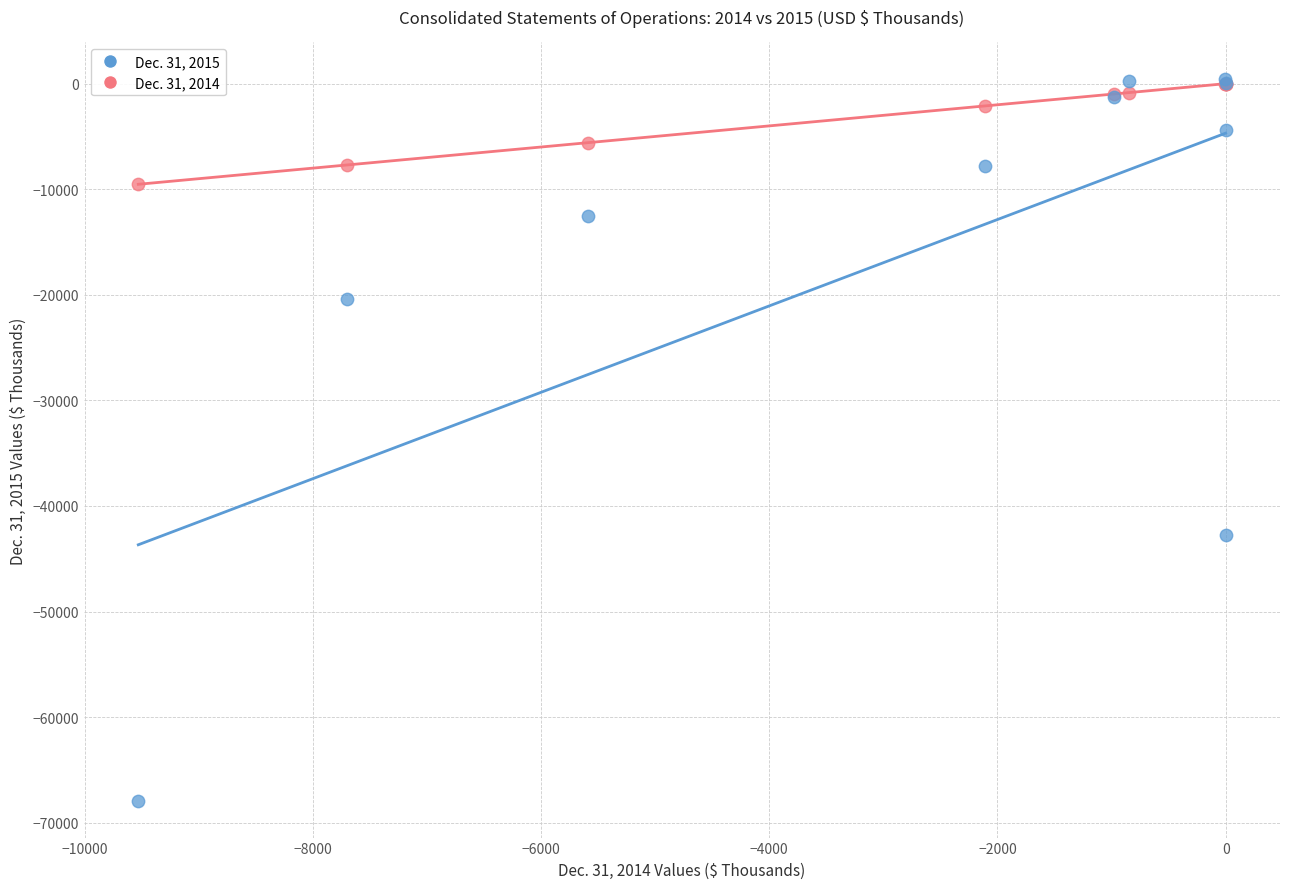

Across all series, what Y value is closest to -33751?

-42793